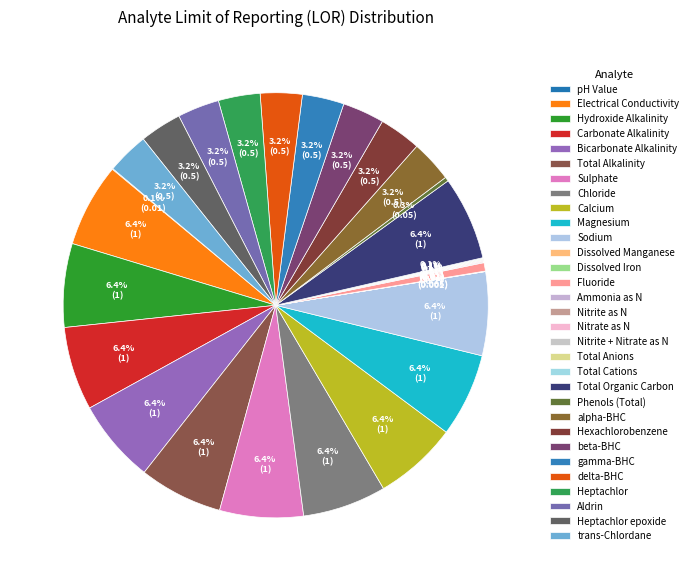

Rank the categories by value from highest to lowest.

Electrical Conductivity, Hydroxide Alkalinity, Carbonate Alkalinity, Bicarbonate Alkalinity, Total Alkalinity, Sulphate, Chloride, Calcium, Magnesium, Sodium, Total Organic Carbon, alpha-BHC, Hexachlorobenzene, beta-BHC, gamma-BHC, delta-BHC, Heptachlor, Aldrin, Heptachlor epoxide, trans-Chlordane, Fluoride, Phenols (Total), pH Value, Ammonia as N, Nitrite as N, Nitrate as N, Nitrite + Nitrate as N, Total Anions, Total Cations, Dissolved Iron, Dissolved Manganese